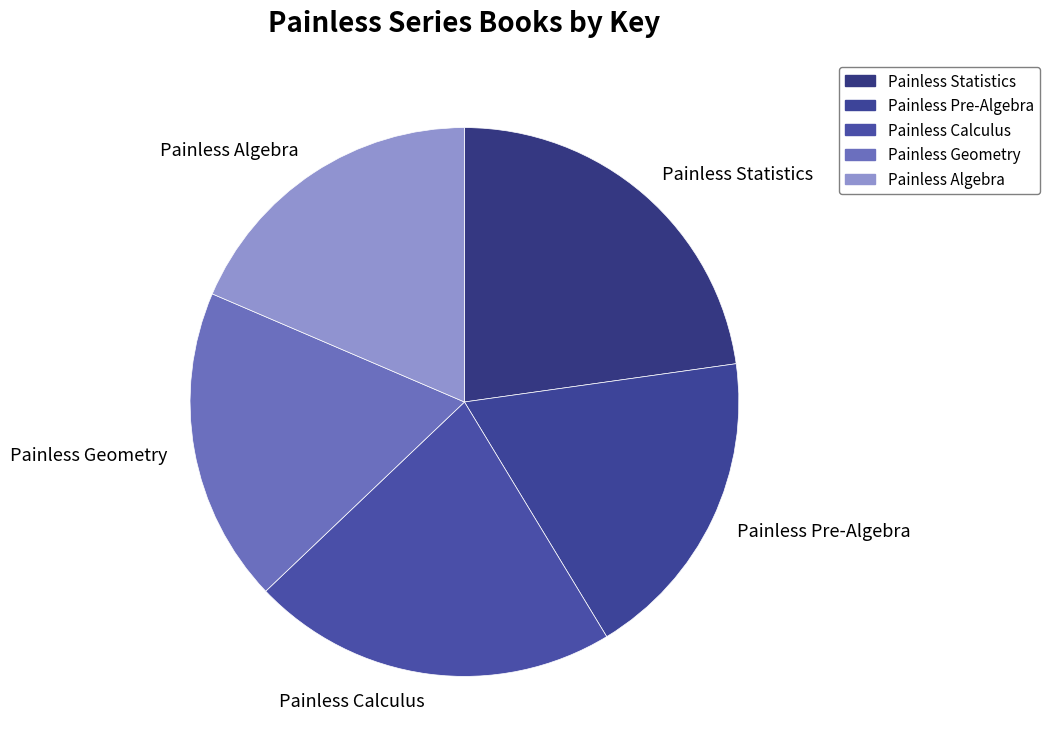

Do Painless Algebra and Painless Pre-Algebra together represent more than half of the pie?

No